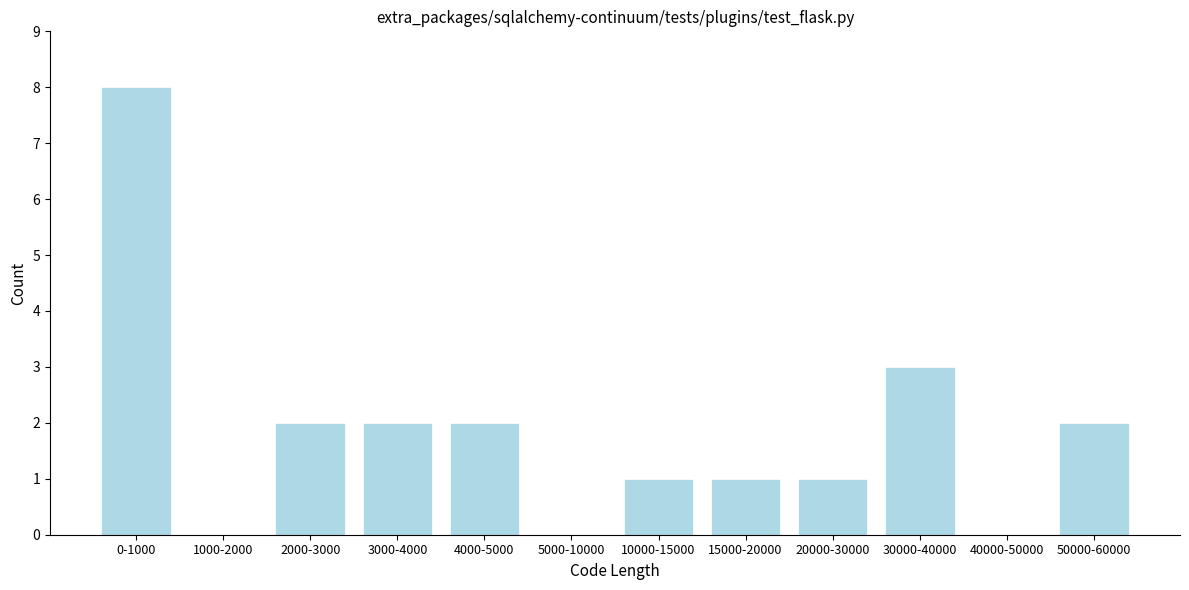

Reading left to right, list all the values displayed in this chart.

0-1000=8	1000-2000=0	2000-3000=2	3000-4000=2	4000-5000=2	5000-10000=0	10000-15000=1	15000-20000=1	20000-30000=1	30000-40000=3	40000-50000=0	50000-60000=2